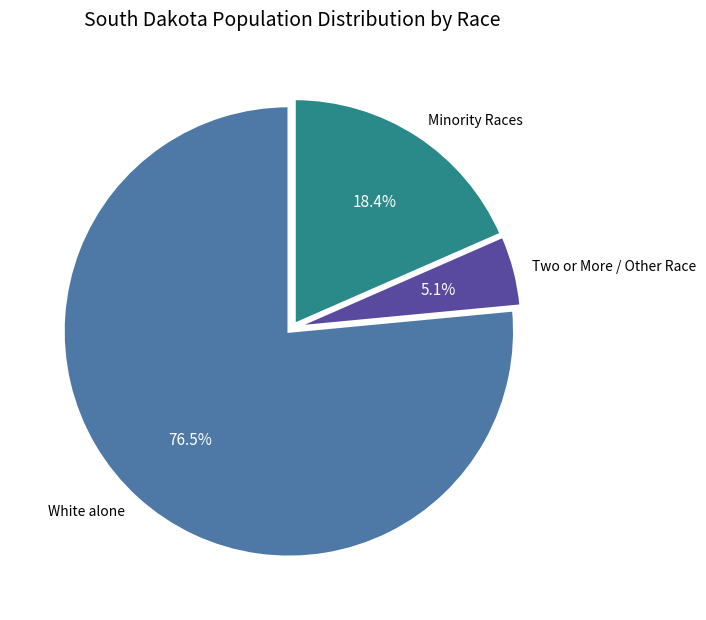

Approximately how many times larger is the value at Minority Races compared to Two or More / Other Race?

3.6